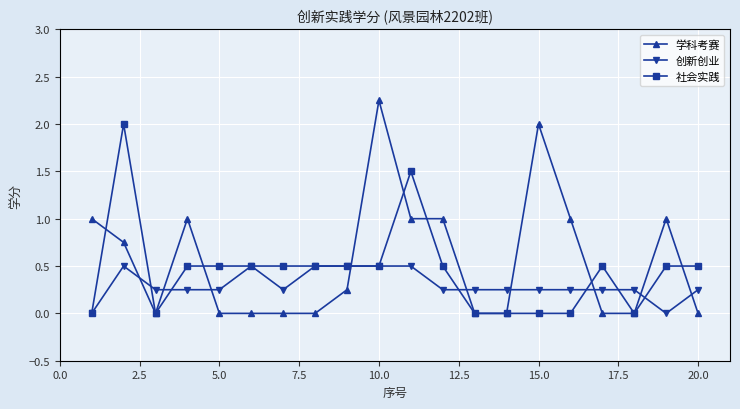

Which series has the largest total across all categories?

学科考赛